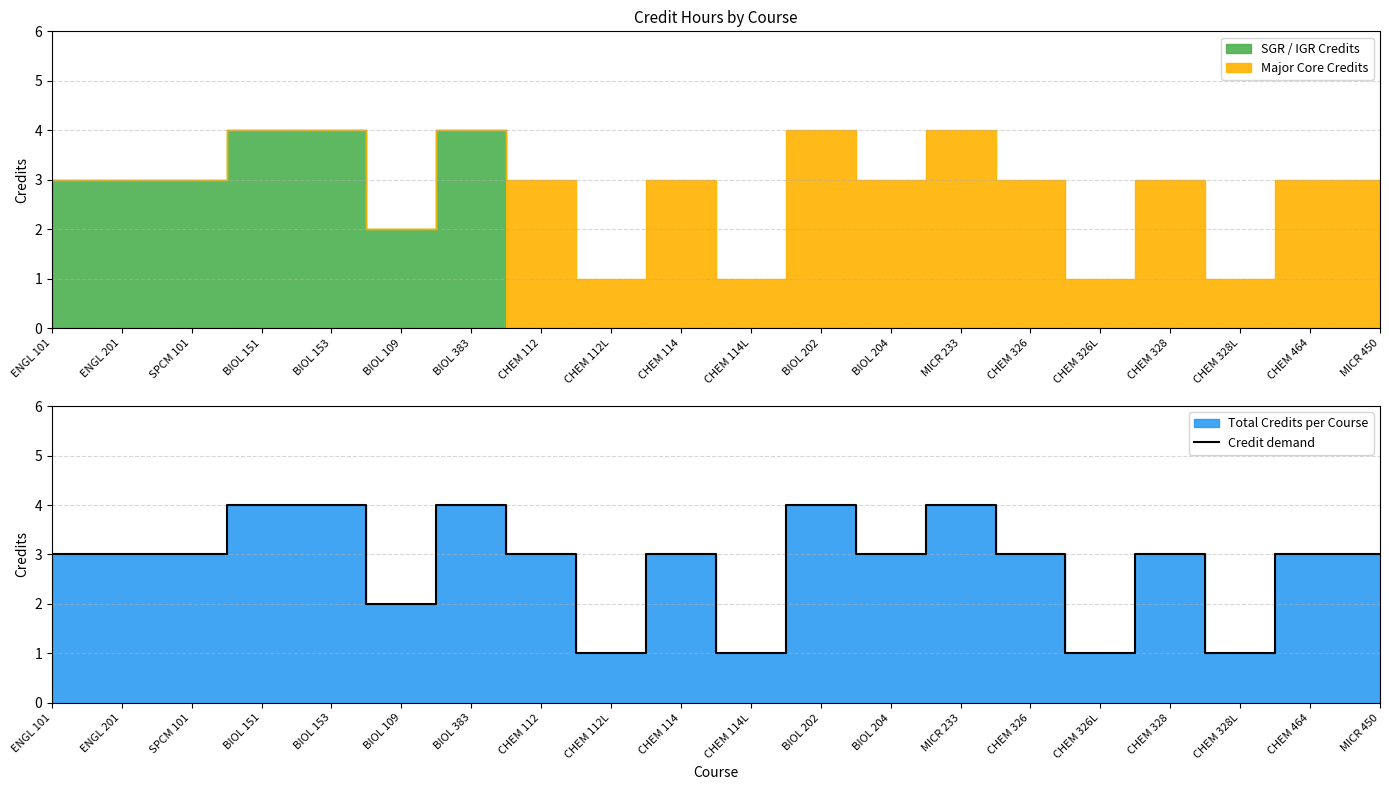

What is the difference between the maximum and minimum values?

3